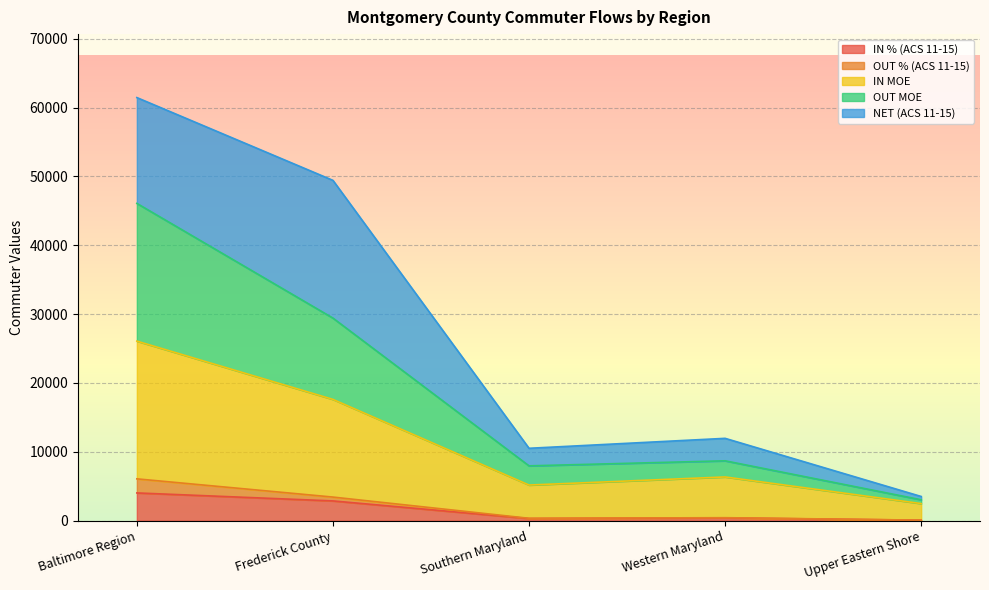

True or false: OUT MOE and IN MOE cross at least once.

False